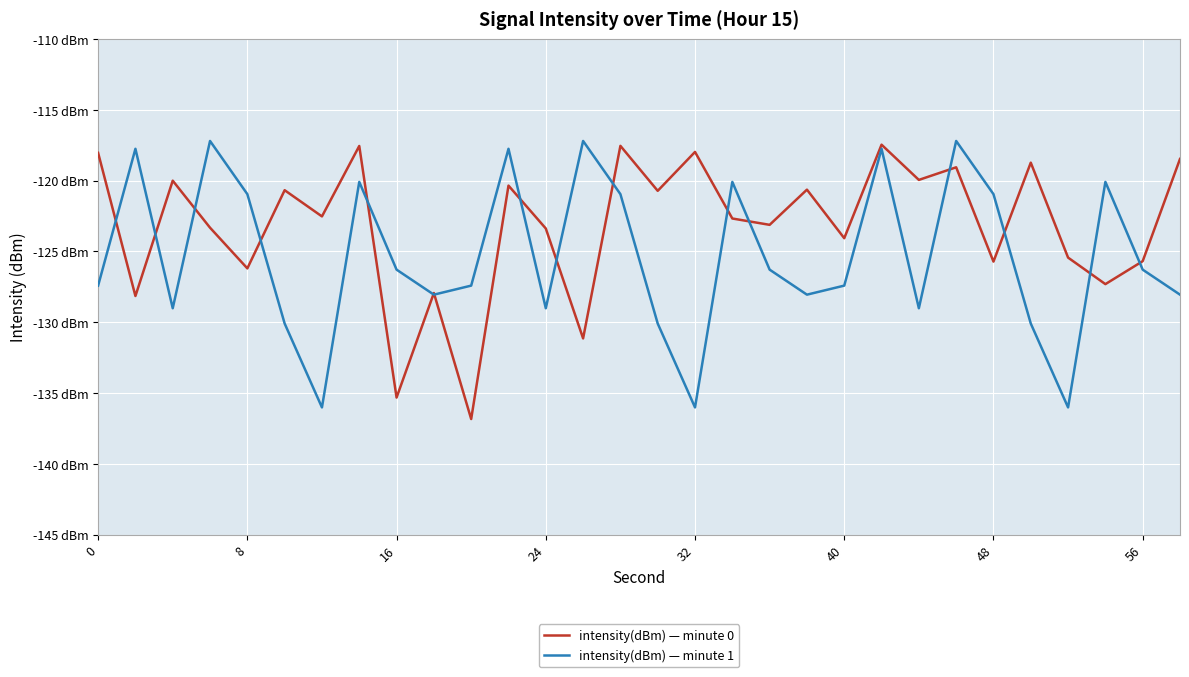

Does the chart have visible grid lines?

Yes